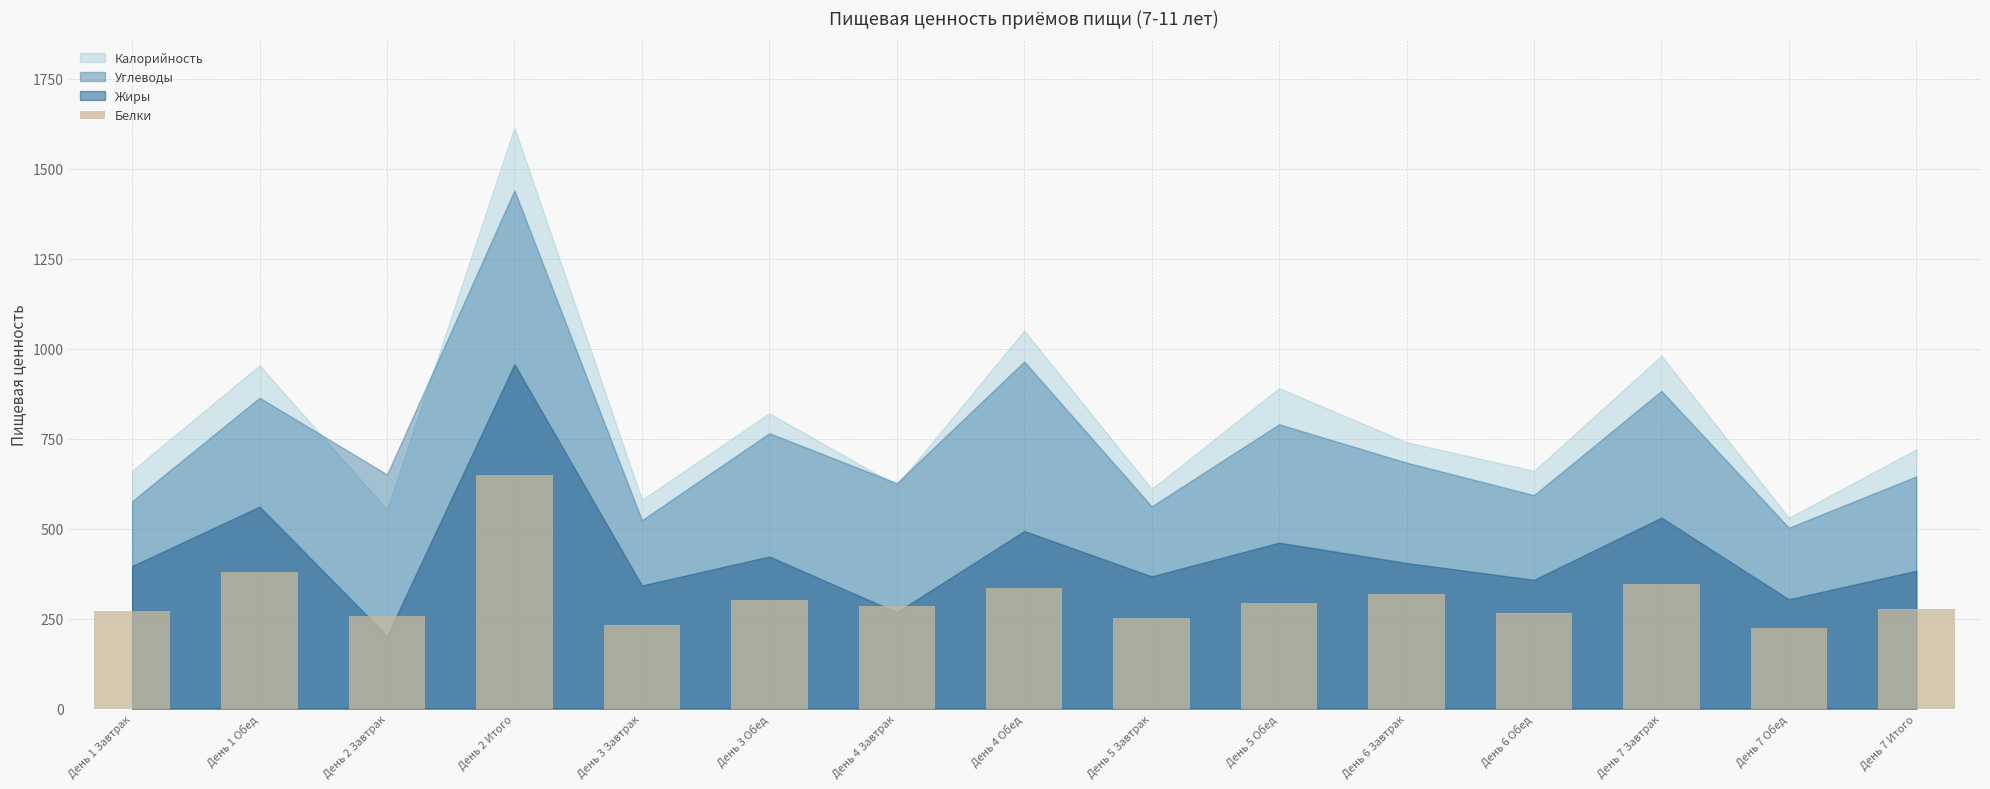

What is the approximate value at День 2 Завтрак?

256.8